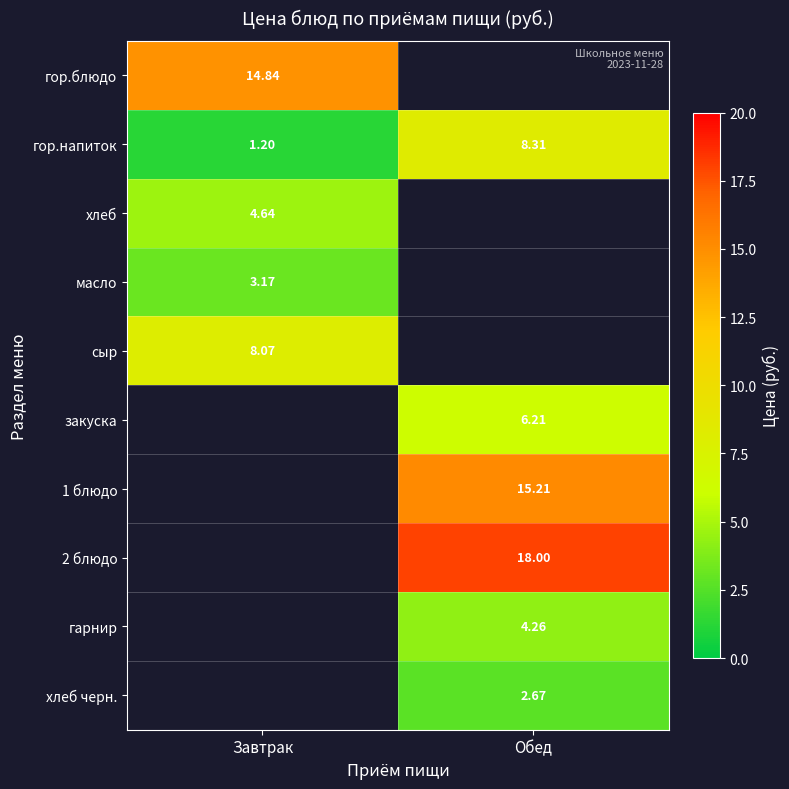

Is the value of гор.напиток at Завтрак greater than the value of масло at Завтрак?

No